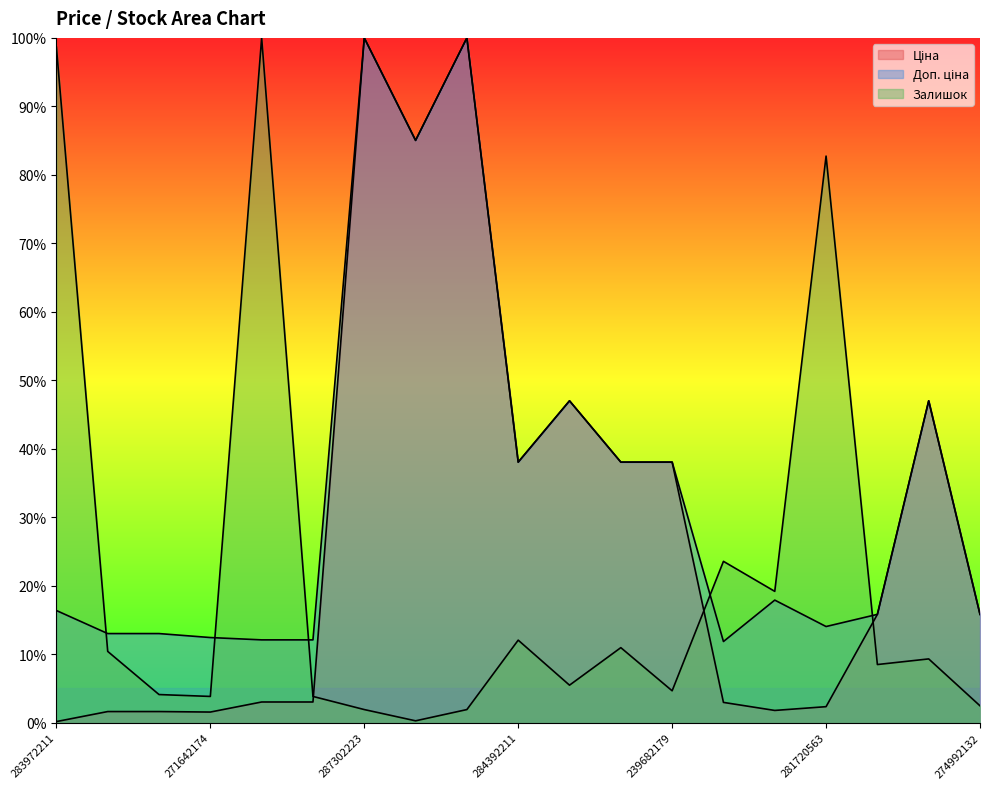

What is the label of the 7th point from the left?

287302223